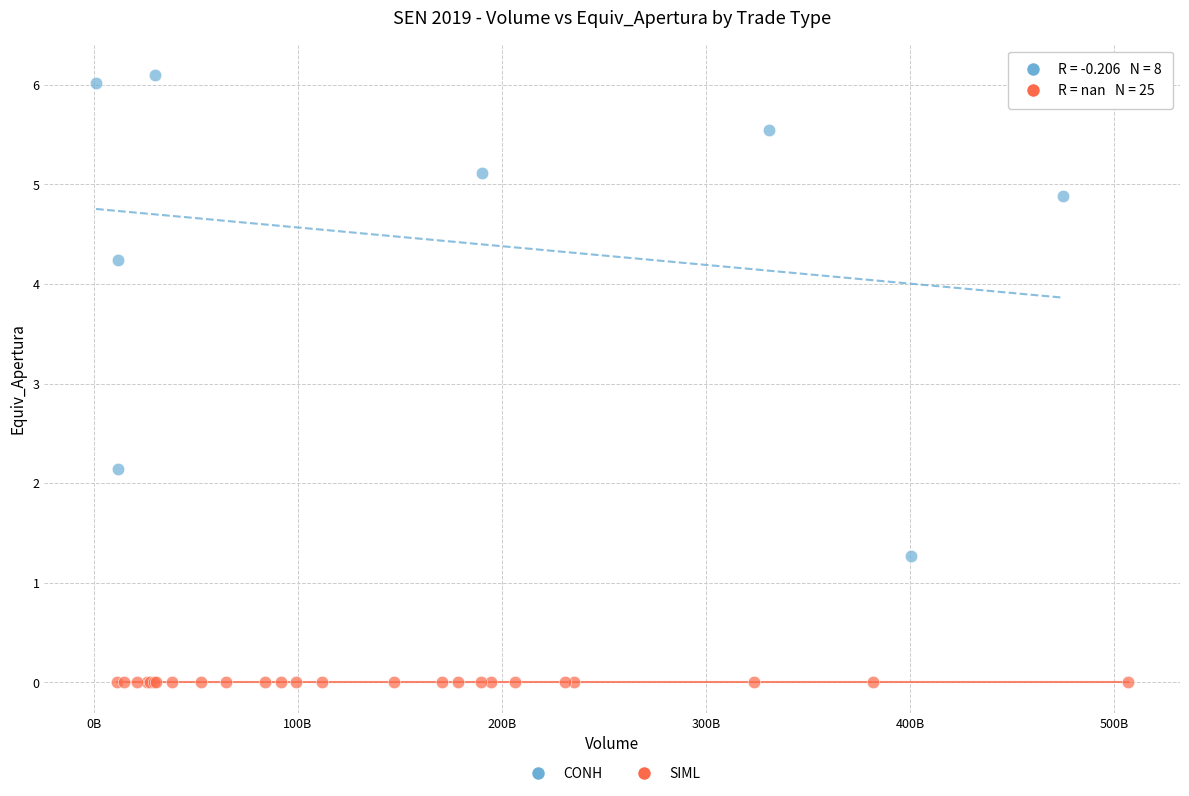

Which series reaches the minimum Y coordinate?

SIML